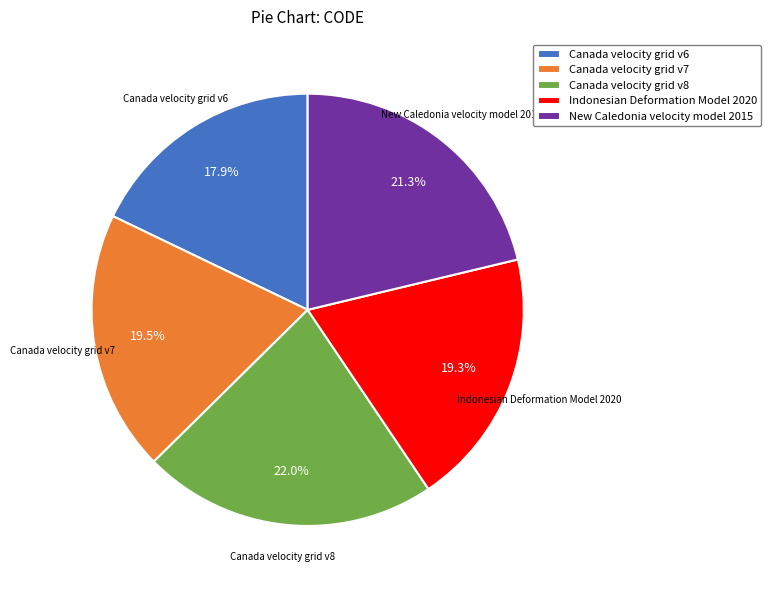

Which category has the biggest portion of the pie?

Canada velocity grid v8